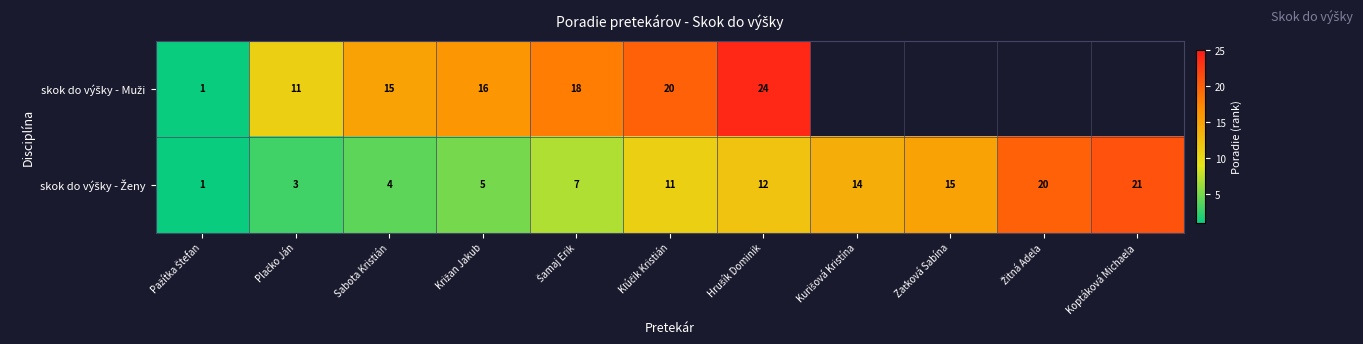

What is the total value across all series at Sabota Kristián?

19